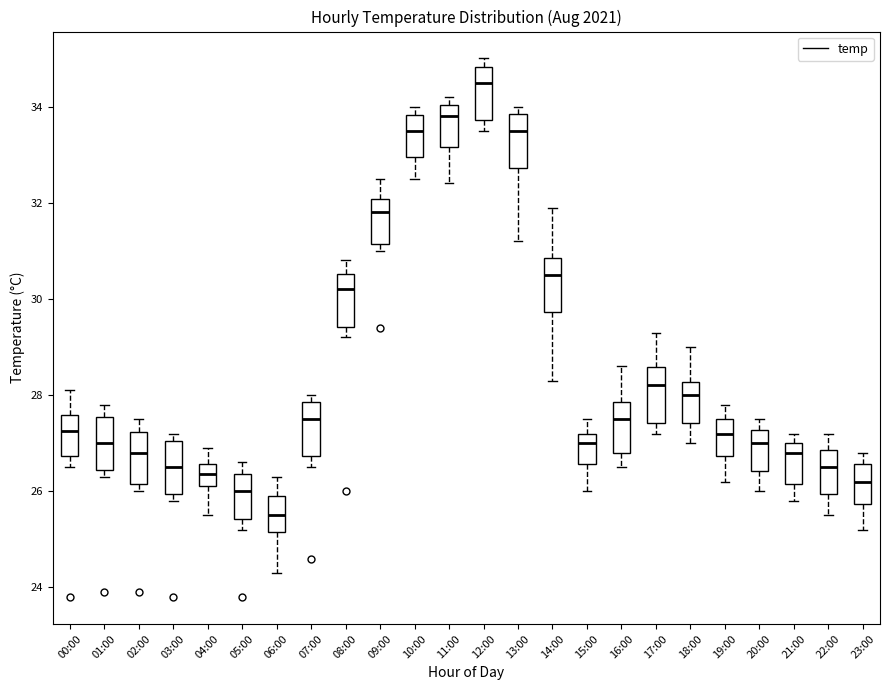

Reading left to right, transcribe this box plot: for each box, give where its median line is, the range the box spans, and where its two whiskers end, as read against the y-axis. The values are not printed on the chart, so give them approximately, as read against the axis.

00:00: median 27.2, box 26.8 to 27.6, whiskers 26.6 to 28.2
01:00: median 27.0, box 26.4 to 27.6, whiskers 26.4 (just below the box's lower edge) to 27.8
02:00: median 26.8, box 26.2 to 27.2, whiskers 26.0 to 27.6
03:00: median 26.6, box 26.0 to 27.0, whiskers 25.8 to 27.2
04:00: median 26.4, box 26.2 to 26.6, whiskers 25.6 to 27.0
05:00: median 26.0, box 25.4 to 26.4, whiskers 25.2 to 26.6
06:00: median 25.6, box 25.2 to 26.0, whiskers 24.4 to 26.4
07:00: median 27.6, box 26.8 to 27.8, whiskers 26.6 to 28.0
08:00: median 30.2, box 29.4 to 30.6, whiskers 29.2 to 30.8
09:00: median 31.8, box 31.2 to 32.0, whiskers 31.0 to 32.6
10:00: median 33.6, box 33.0 to 33.8, whiskers 32.6 to 34.0
11:00: median 33.8, box 33.2 to 34.0, whiskers 32.4 to 34.2
12:00: median 34.6, box 33.8 to 34.8, whiskers 33.6 to 35.0
13:00: median 33.6, box 32.8 to 33.8, whiskers 31.2 to 34.0
14:00: median 30.6, box 29.8 to 30.8, whiskers 28.4 to 32.0
15:00: median 27.0, box 26.6 to 27.2, whiskers 26.0 to 27.6
16:00: median 27.6, box 26.8 to 27.8, whiskers 26.6 to 28.6
17:00: median 28.2, box 27.4 to 28.6, whiskers 27.2 to 29.4
18:00: median 28.0, box 27.4 to 28.2, whiskers 27.0 to 29.0
19:00: median 27.2, box 26.8 to 27.6, whiskers 26.2 to 27.8
20:00: median 27.0, box 26.4 to 27.2, whiskers 26.0 to 27.6
21:00: median 26.8, box 26.2 to 27.0, whiskers 25.8 to 27.2
22:00: median 26.6, box 26.0 to 26.8, whiskers 25.6 to 27.2
23:00: median 26.2, box 25.8 to 26.6, whiskers 25.2 to 26.8